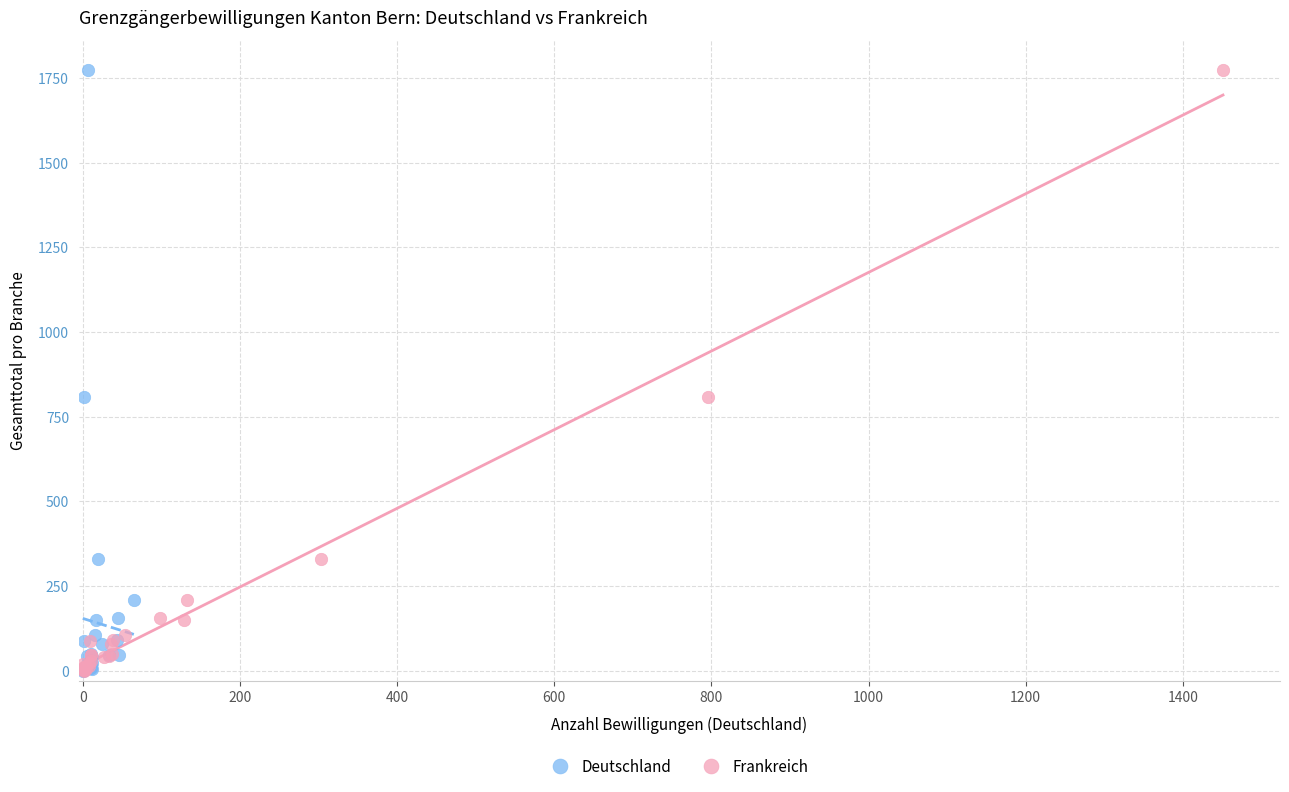

What are all the series names shown in the legend?

Deutschland, Frankreich